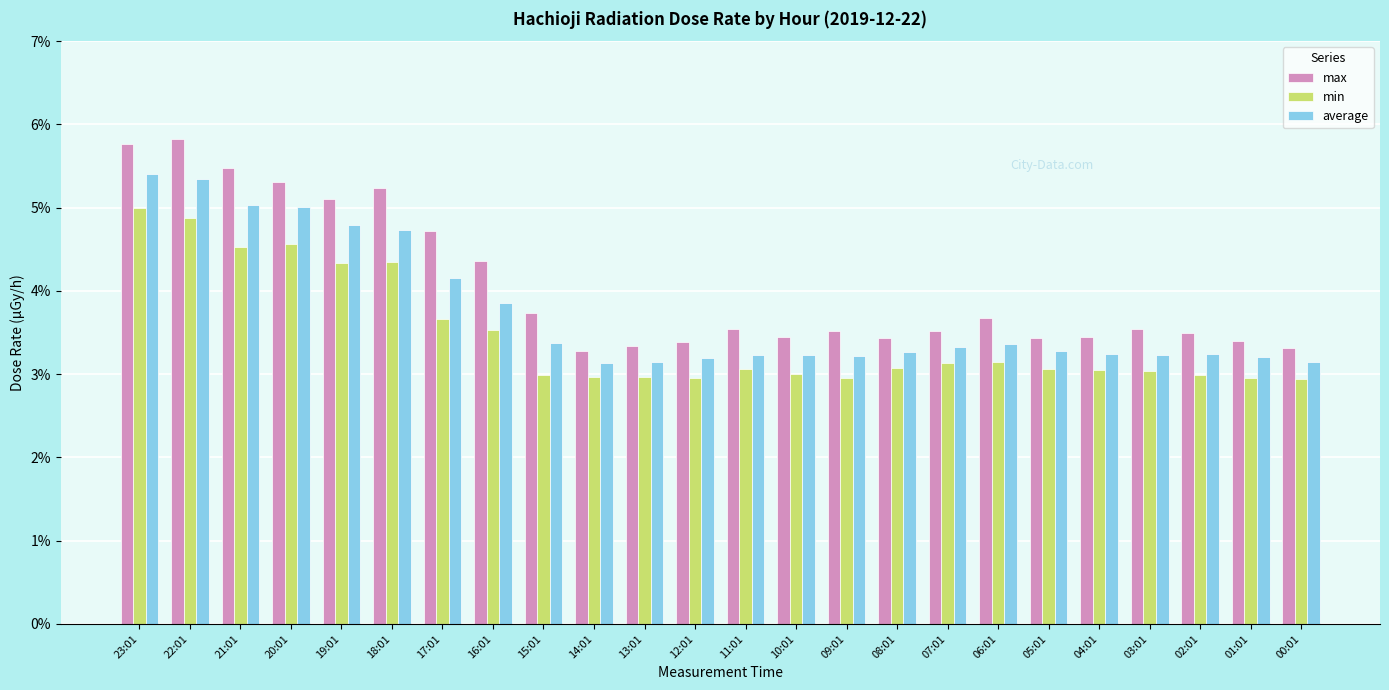

Reading left to right, list all the values displayed in this chart.

max: 0.1	0.1	0.1	0.1	0.1	0.1	0.0	0.0	0.0	0.0	0.0	0.0	0.0	0.0	0.0	0.0	0.0	0.0	0.0	0.0	0.0	0.0	0.0	0.0
min: 0.1	0.0	0.0	0.0	0.0	0.0	0.0	0.0	0.0	0.0	0.0	0.0	0.0	0.0	0.0	0.0	0.0	0.0	0.0	0.0	0.0	0.0	0.0	0.0
average: 0.1	0.1	0.1	0.1	0.0	0.0	0.0	0.0	0.0	0.0	0.0	0.0	0.0	0.0	0.0	0.0	0.0	0.0	0.0	0.0	0.0	0.0	0.0	0.0